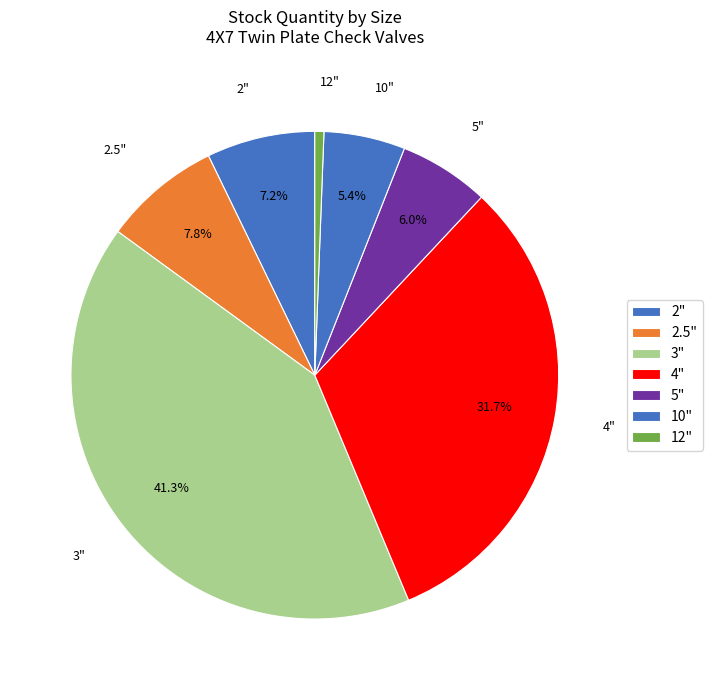

Is it true that 12" is 1% of the pie?

True